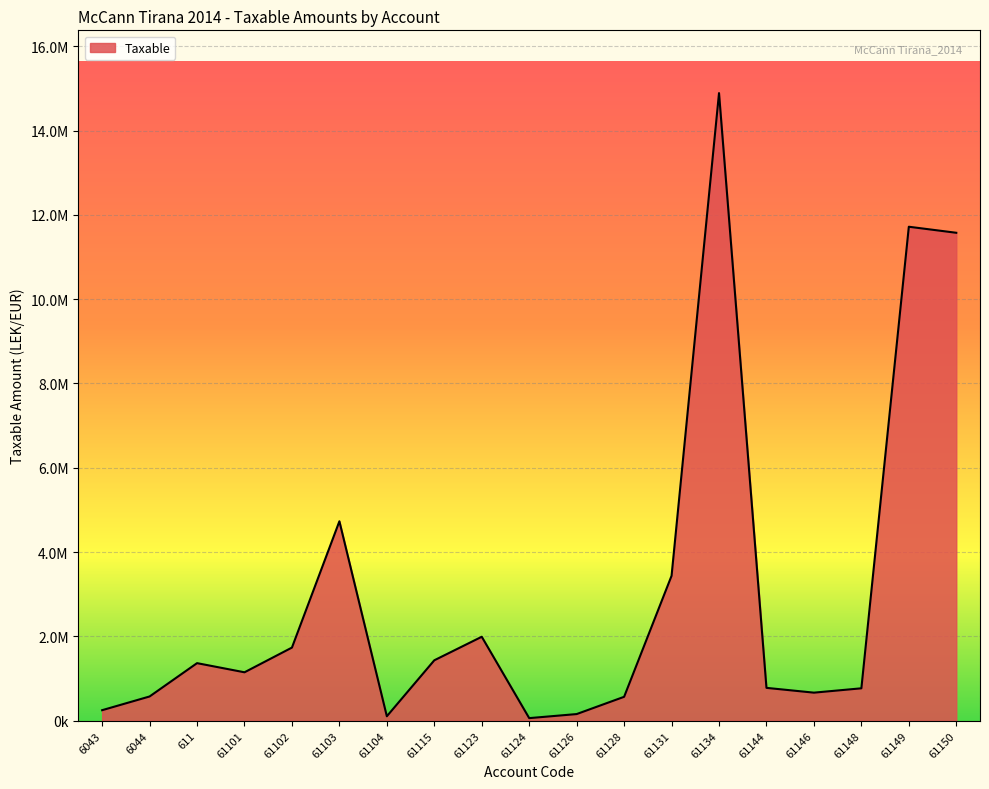

At which category does the chart reach its minimum across all series?

61124